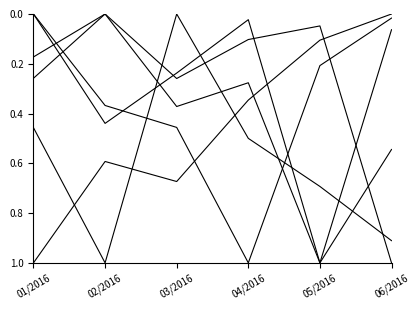

How many lines are shown in the chart?

6